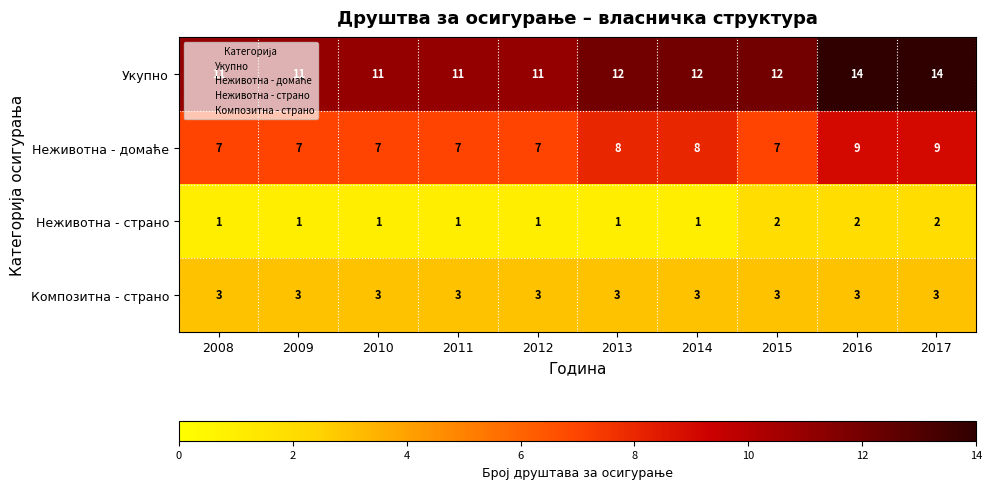

Is the value of Неживотна - страно at 2009 greater than the value of Композитна - страно at 2009?

No